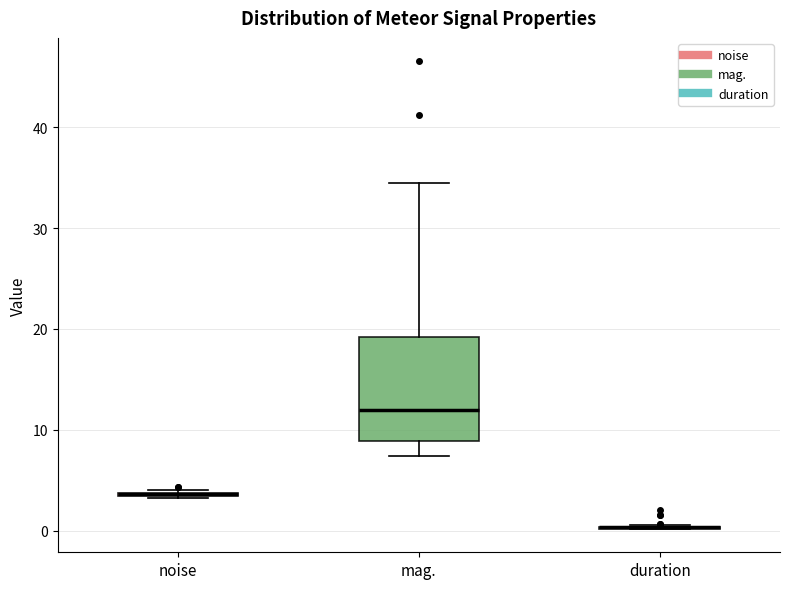

Comparing the boxes themselves (not the whiskers), which one is the tallest?

mag.